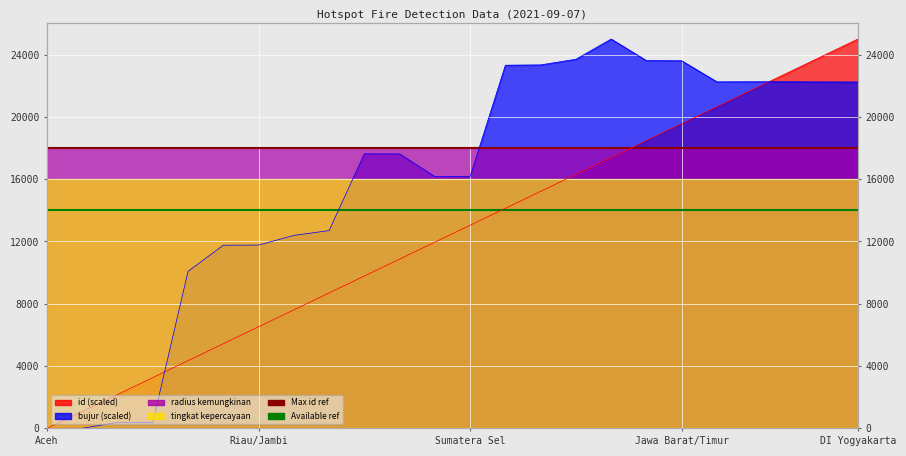

Is it true that bujur equals 16922.1 at Aceh?

False